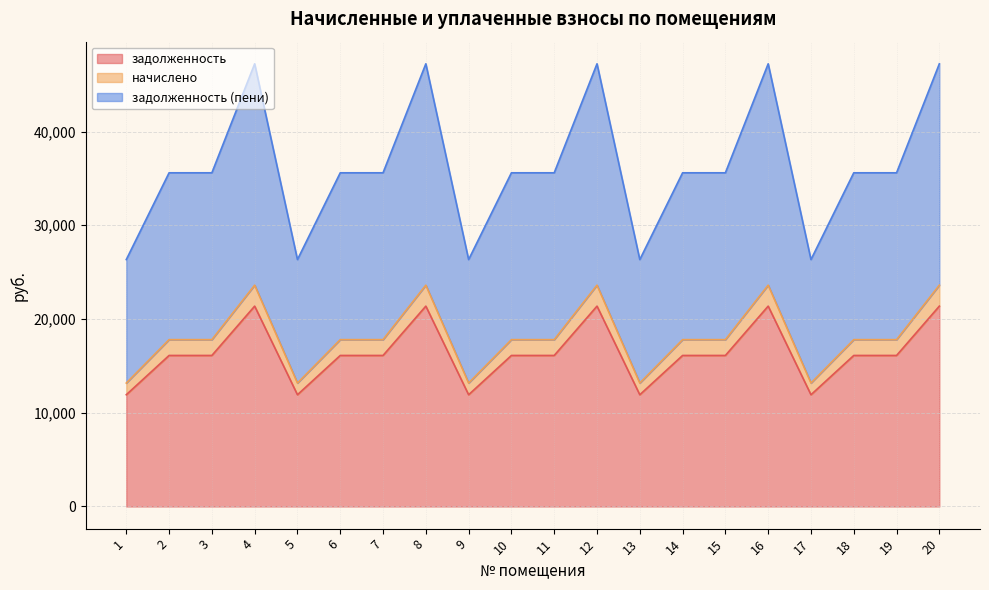

What is the difference between the maximum and minimum values in the задолженность series?

9452.9